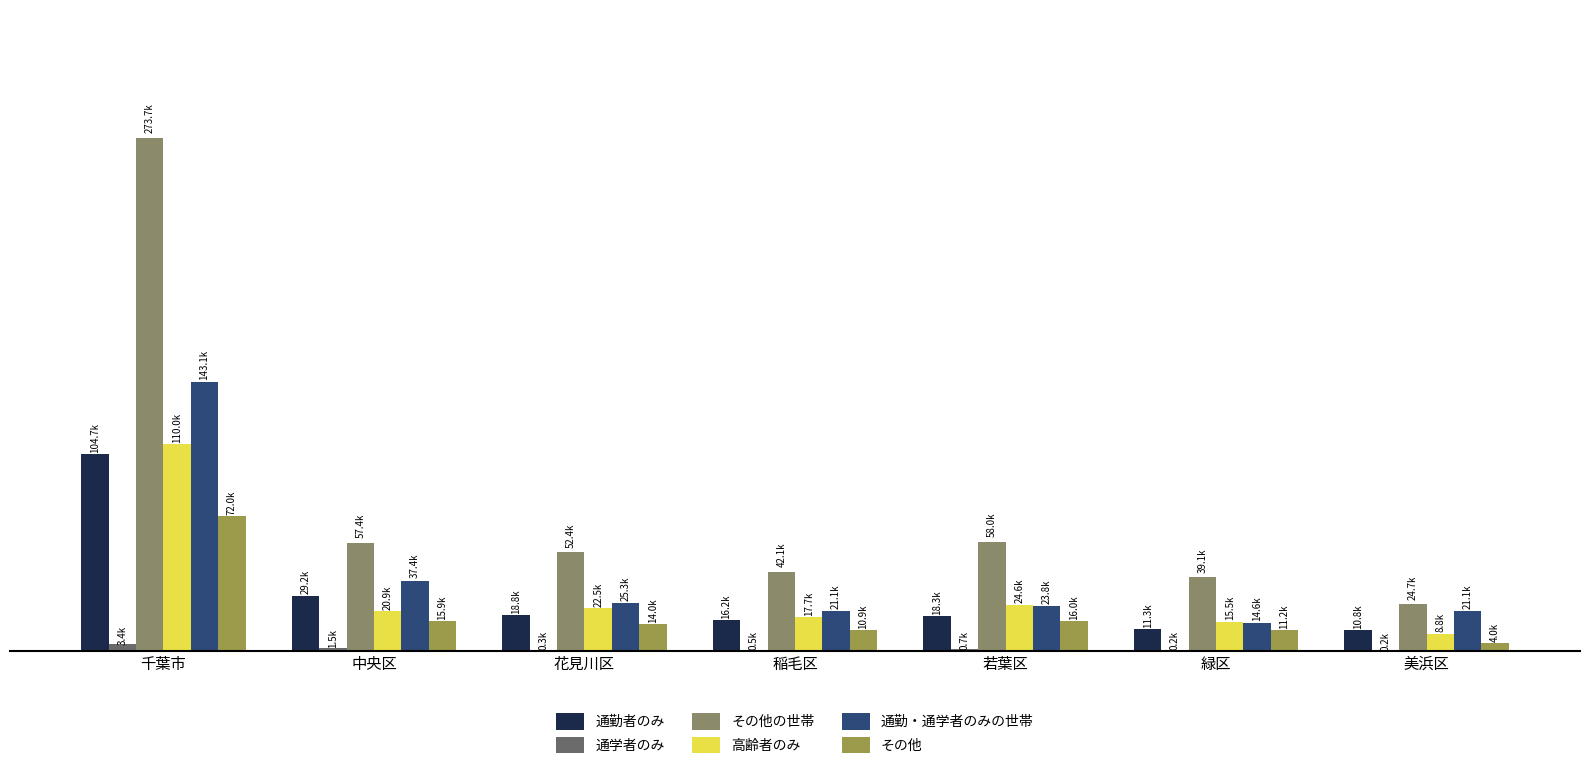

Which series has the largest total across all categories?

その他の世帯